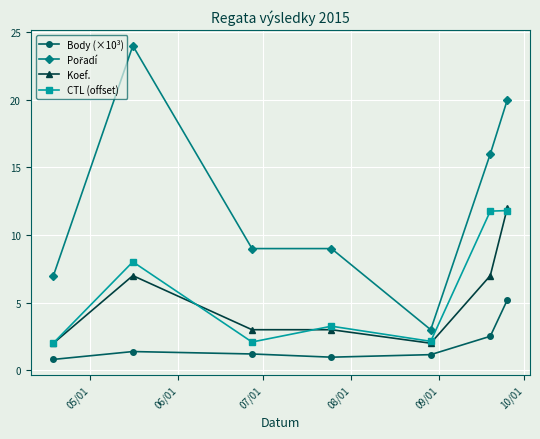

True or false: Body (×10³) and CTL (offset) cross at least once.

False